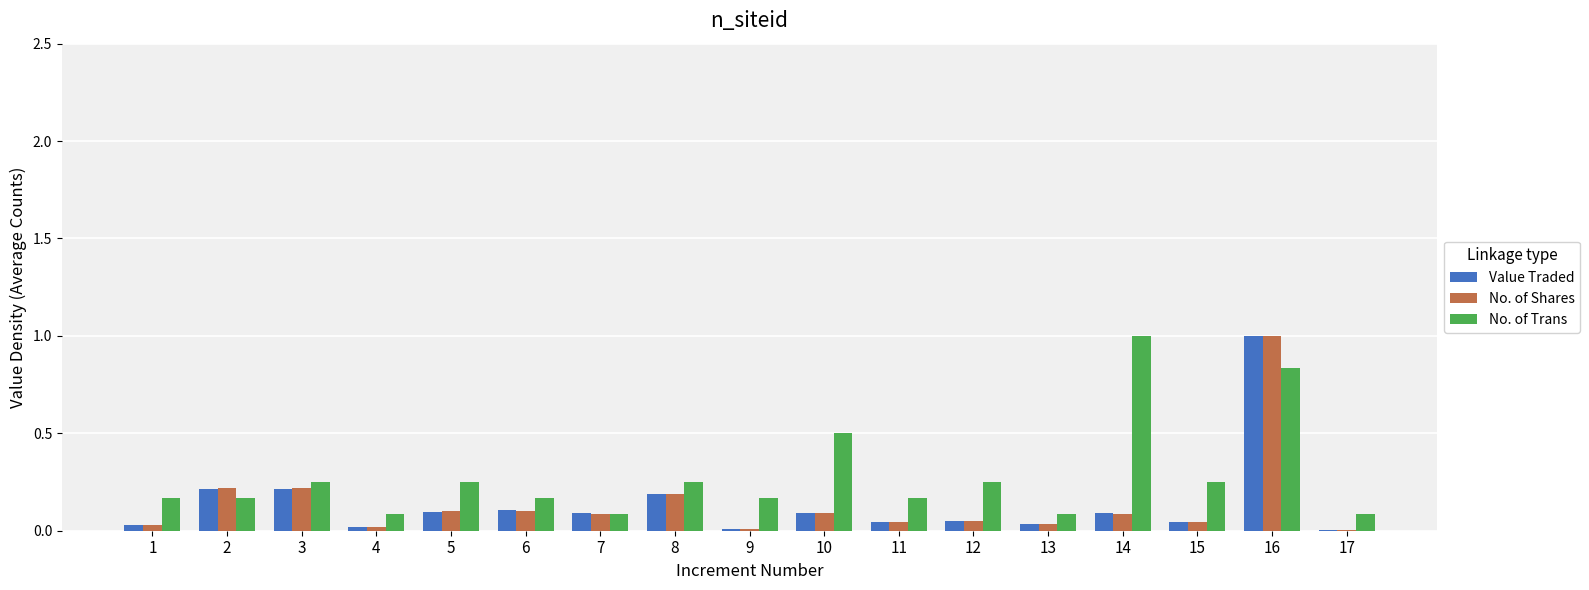

What is the sum of the No. of Trans values at 15 and 2?

0.4